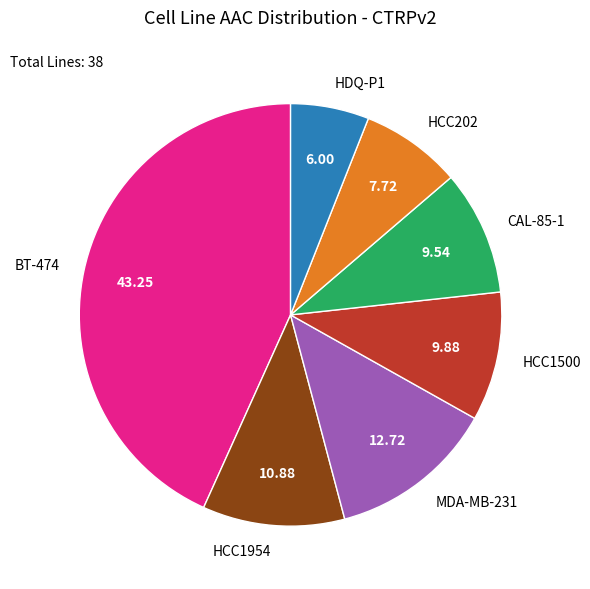

Do BT-474 and HCC1954 together represent more than half of the pie?

Yes